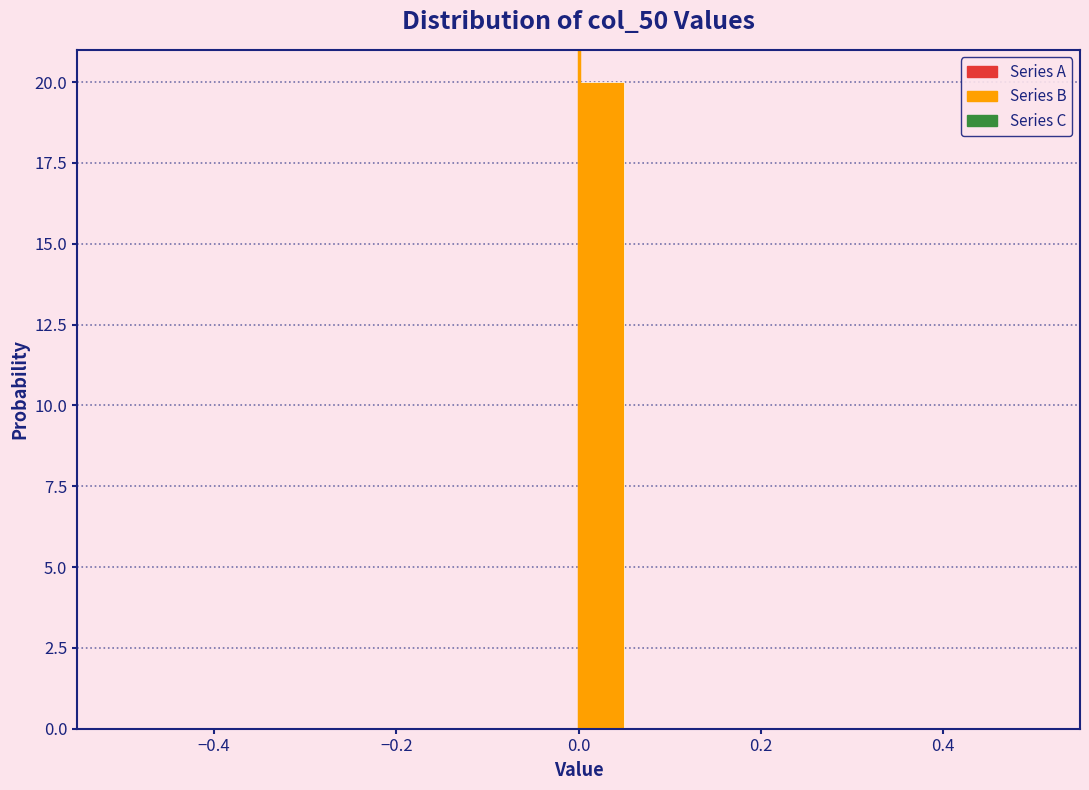

Around what value on the x-axis is the tallest bar? Give the approximate position of its centre, as read against the axis.

0.02